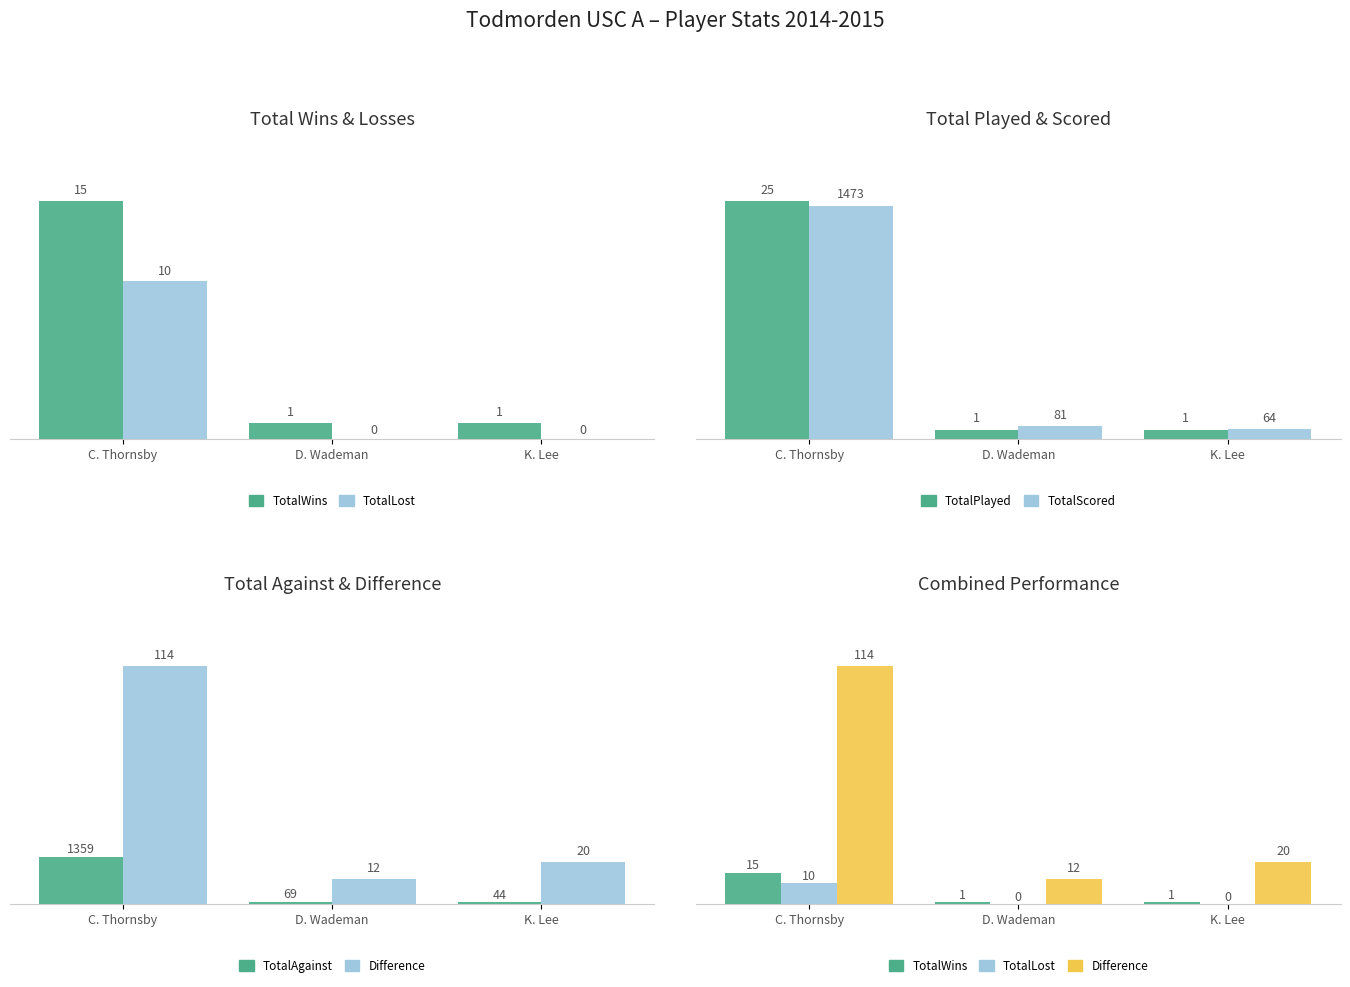

What is the spread (max minus min) of values at K. Lee?

20.0